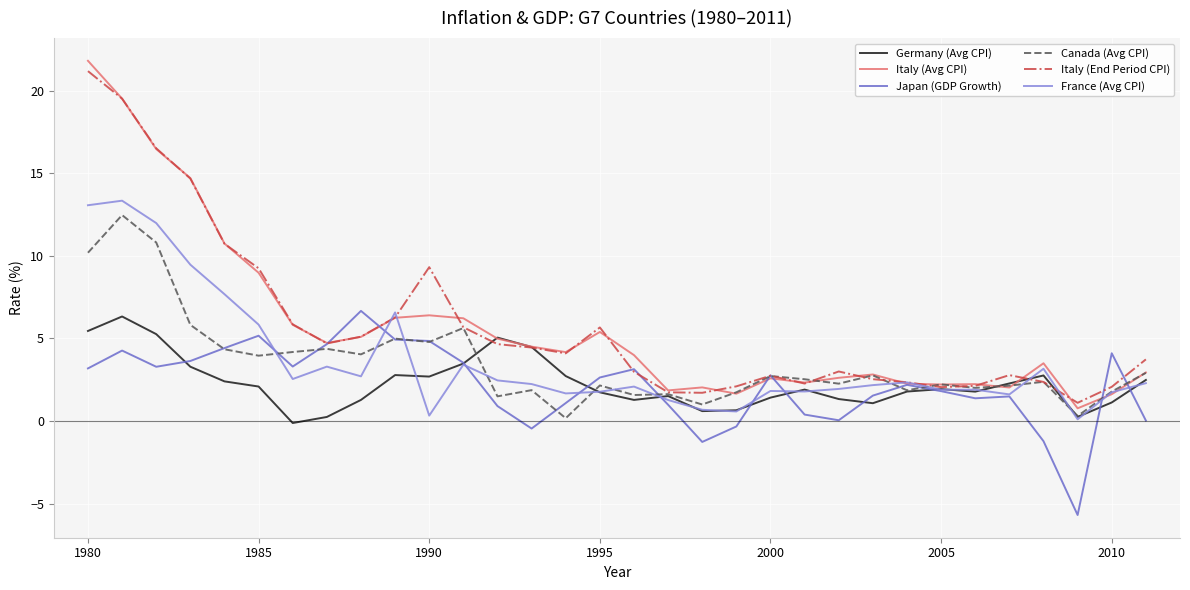

What is the lowest value of the Italy (End Period CPI) series?

1.1